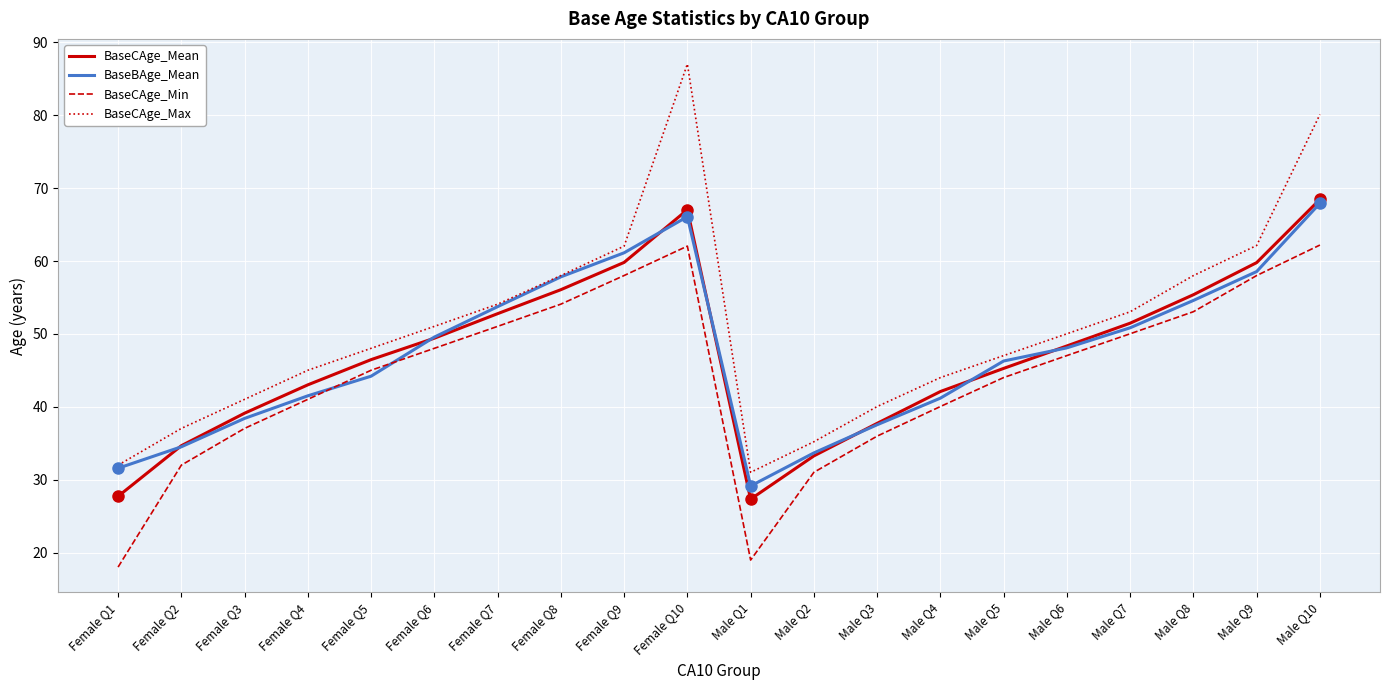

At which category does BaseCAge_Mean reach its first local valley?

Male Q1